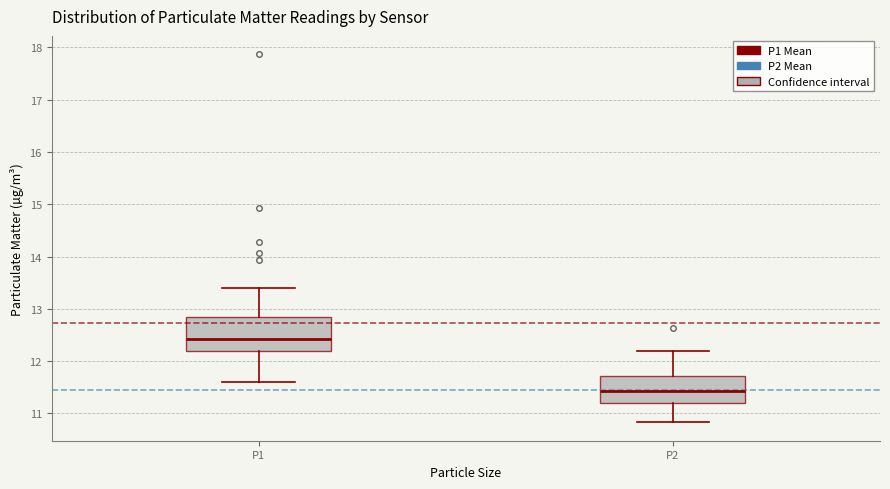

Where is the lower edge of the box for P1 on the y-axis? The values are not printed on the chart, so give them approximately, as read against the axis.

12.2